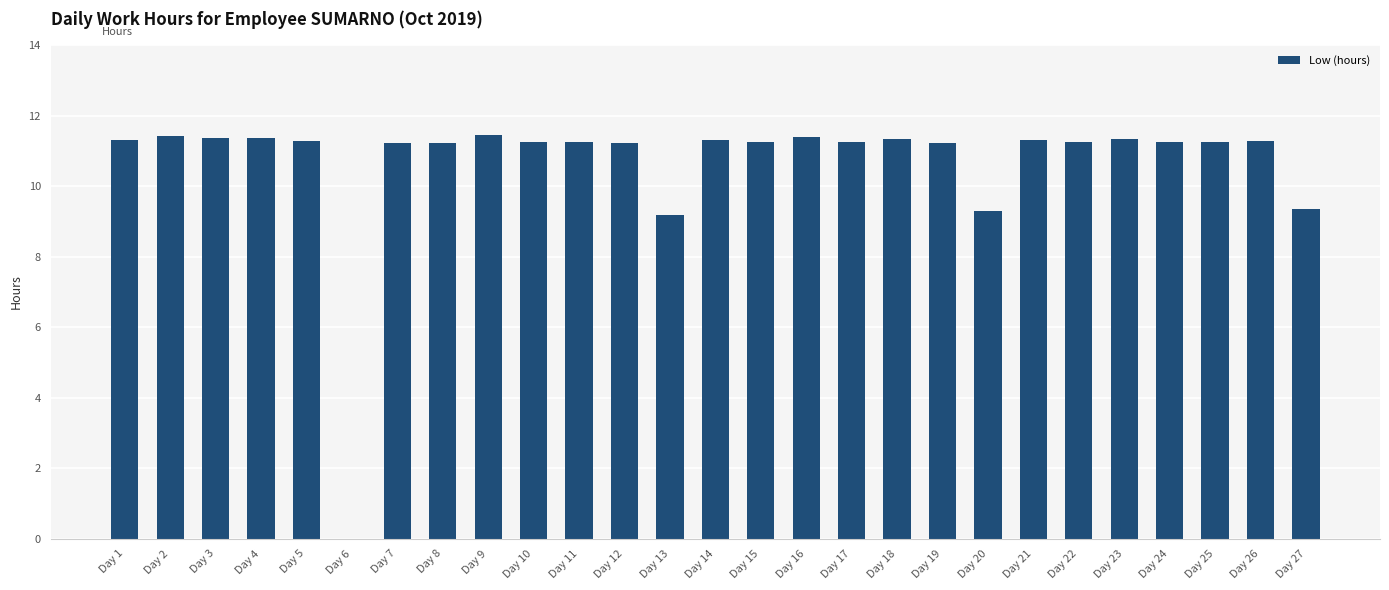

What is the sum of all values?

287.8